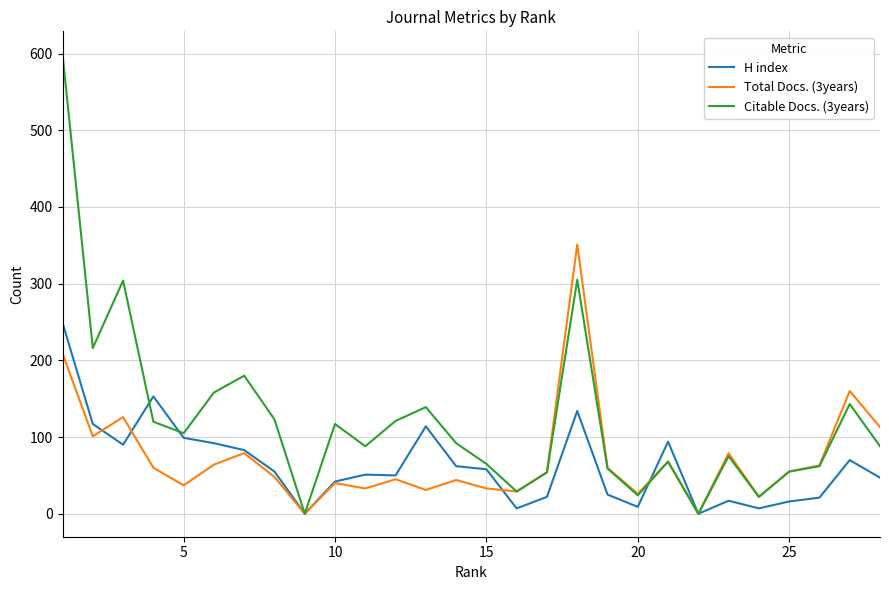

What is the maximum value shown in the chart?

599